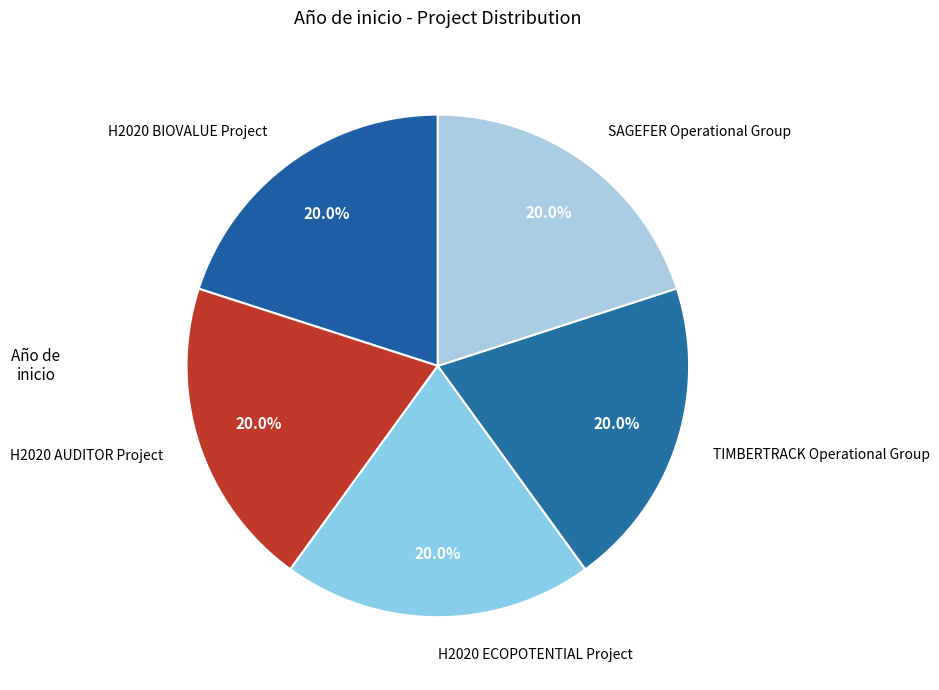

To the nearest percent, what portion does SAGEFER Operational Group represent?

20%